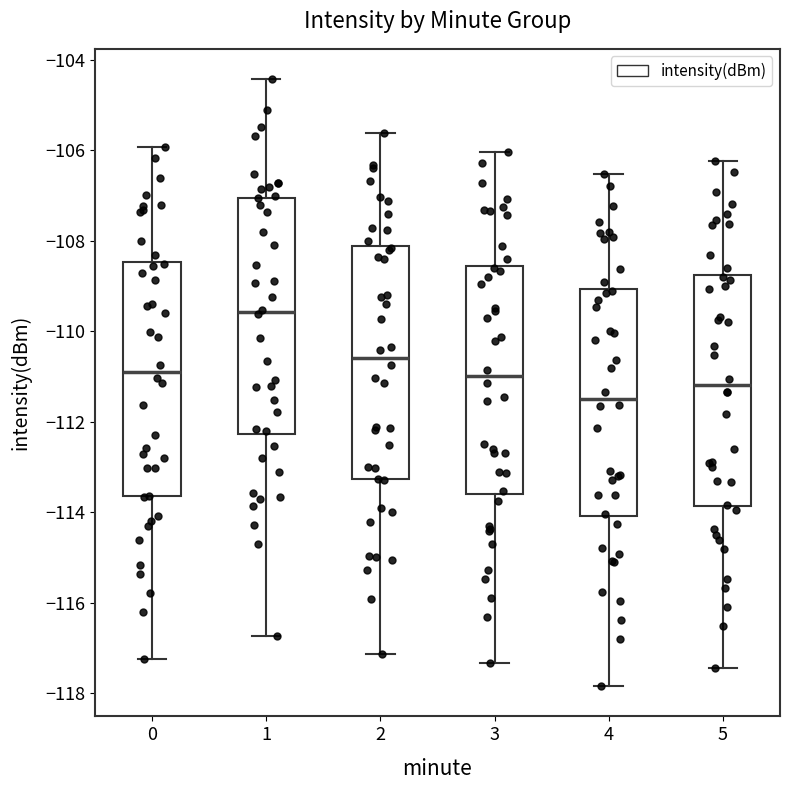

Reading left to right, transcribe this box plot: for each box, give where its median line is, the range the box spans, and where its two whiskers end, as read against the y-axis. The values are not printed on the chart, so give them approximately, as read against the axis.

0: median -110.8, box -113.6 to -108.4, whiskers -117.2 to -106.0
1: median -109.6, box -112.2 to -107.0, whiskers -116.8 to -104.4
2: median -110.6, box -113.2 to -108.2, whiskers -117.2 to -105.6
3: median -111.0, box -113.6 to -108.6, whiskers -117.4 to -106.0
4: median -111.4, box -114.0 to -109.0, whiskers -117.8 to -106.6
5: median -111.2, box -113.8 to -108.8, whiskers -117.4 to -106.2